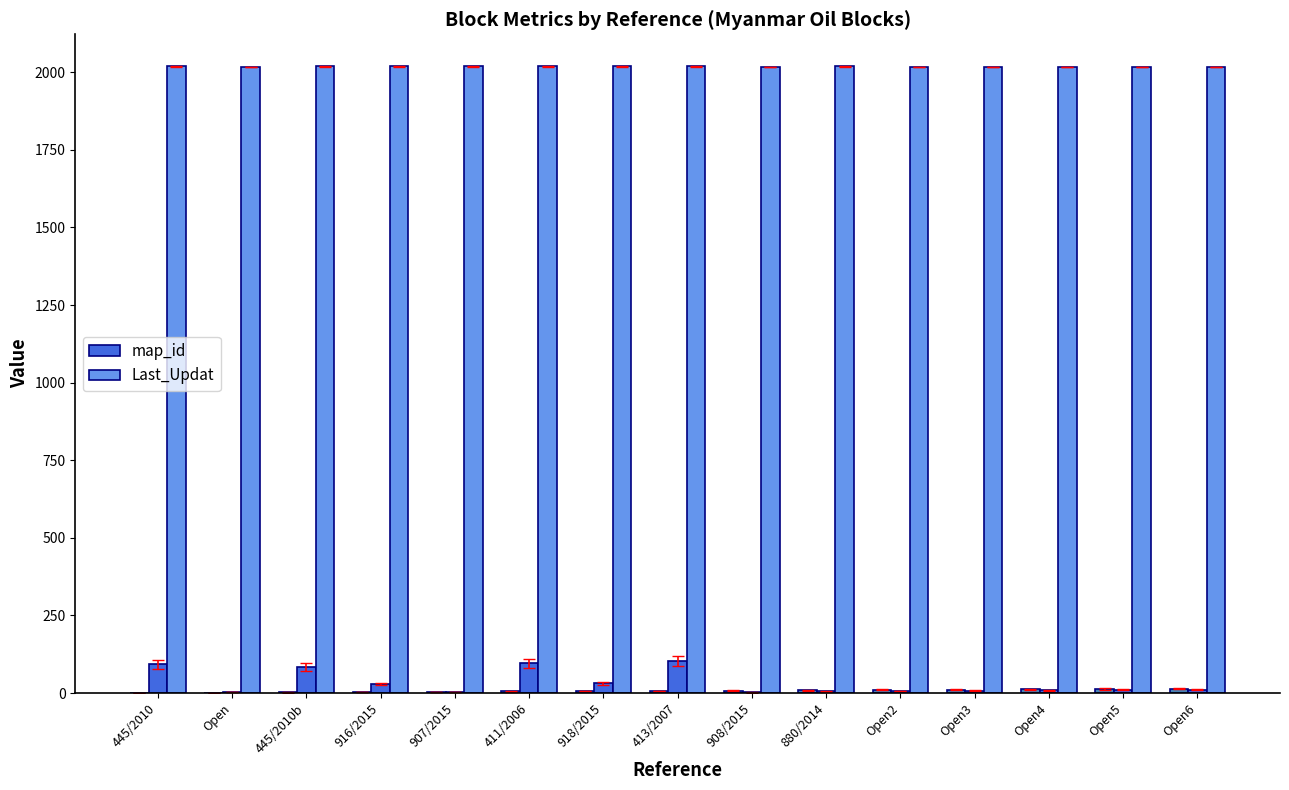

Which label corresponds to the largest value in the chart?

445/2010